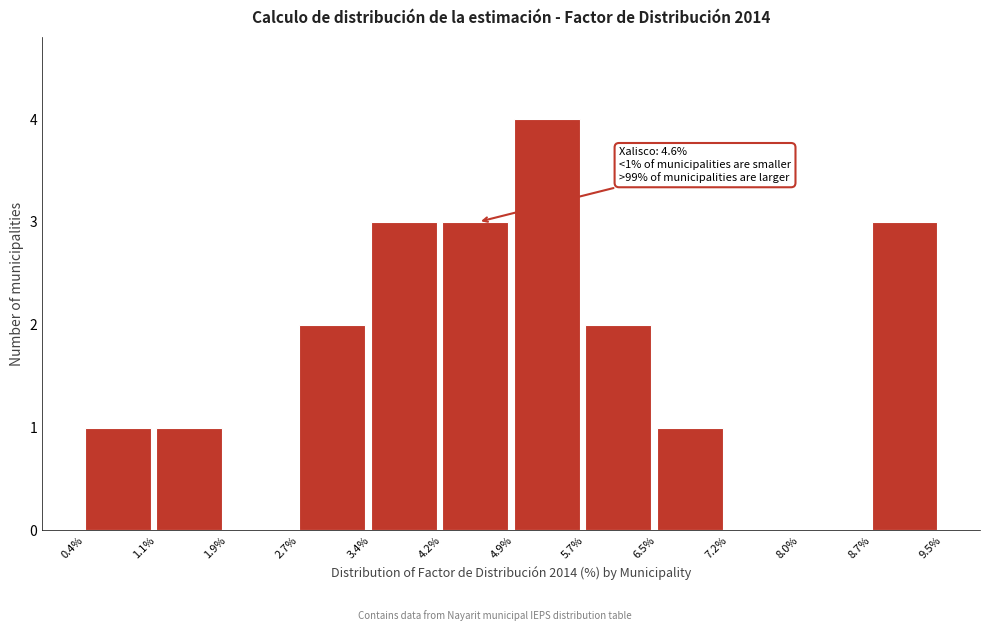

Over which range of the x-axis is the bar tallest?

4.9% to 5.7%